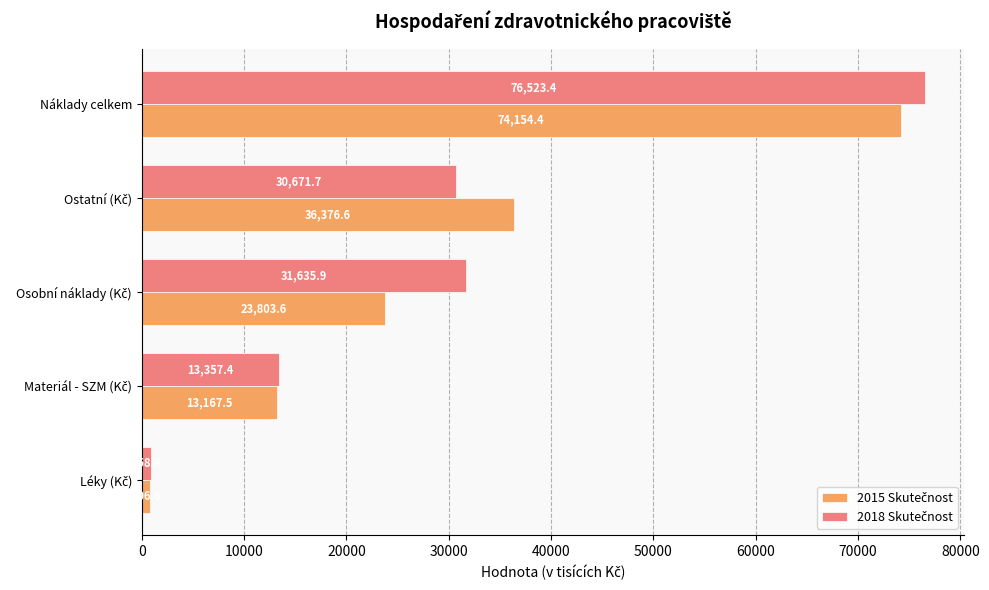

What is the spread (max minus min) of values at Náklady celkem?

2369.0